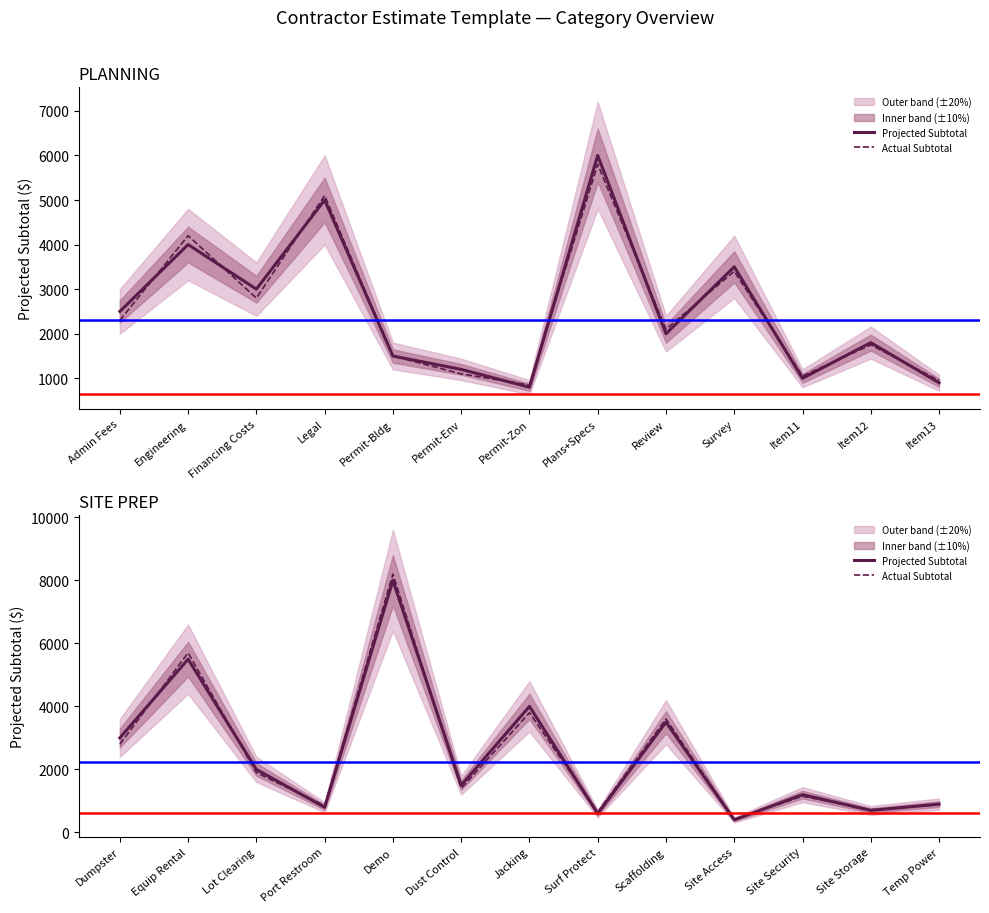

Between which two adjacent categories do Projected Subtotal and Actual Subtotal first intersect?

Dumpster and Equip Rental